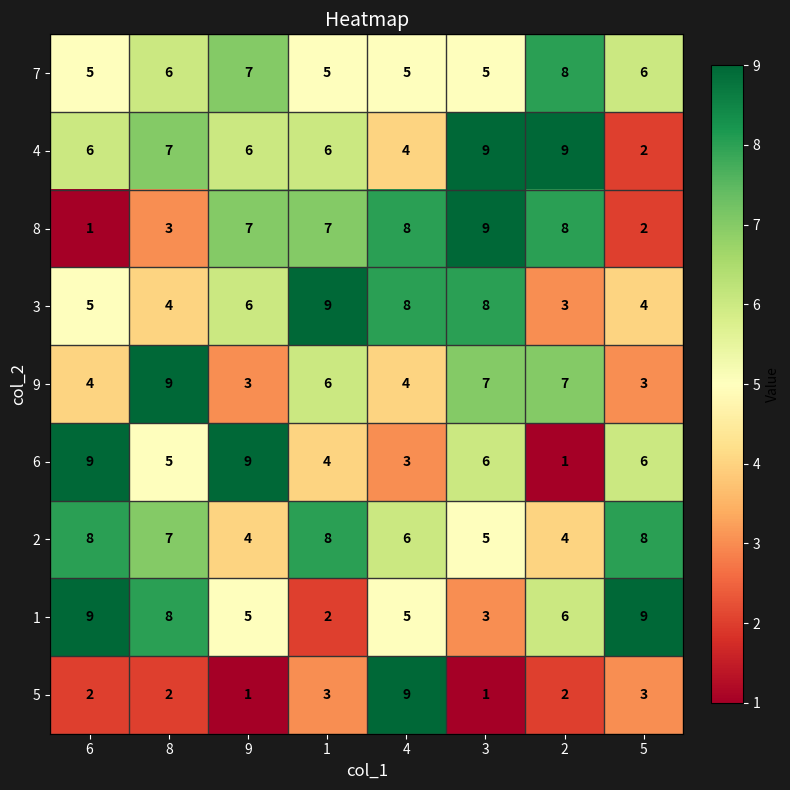

True or false: 4 has a value of 2 at 4.

False